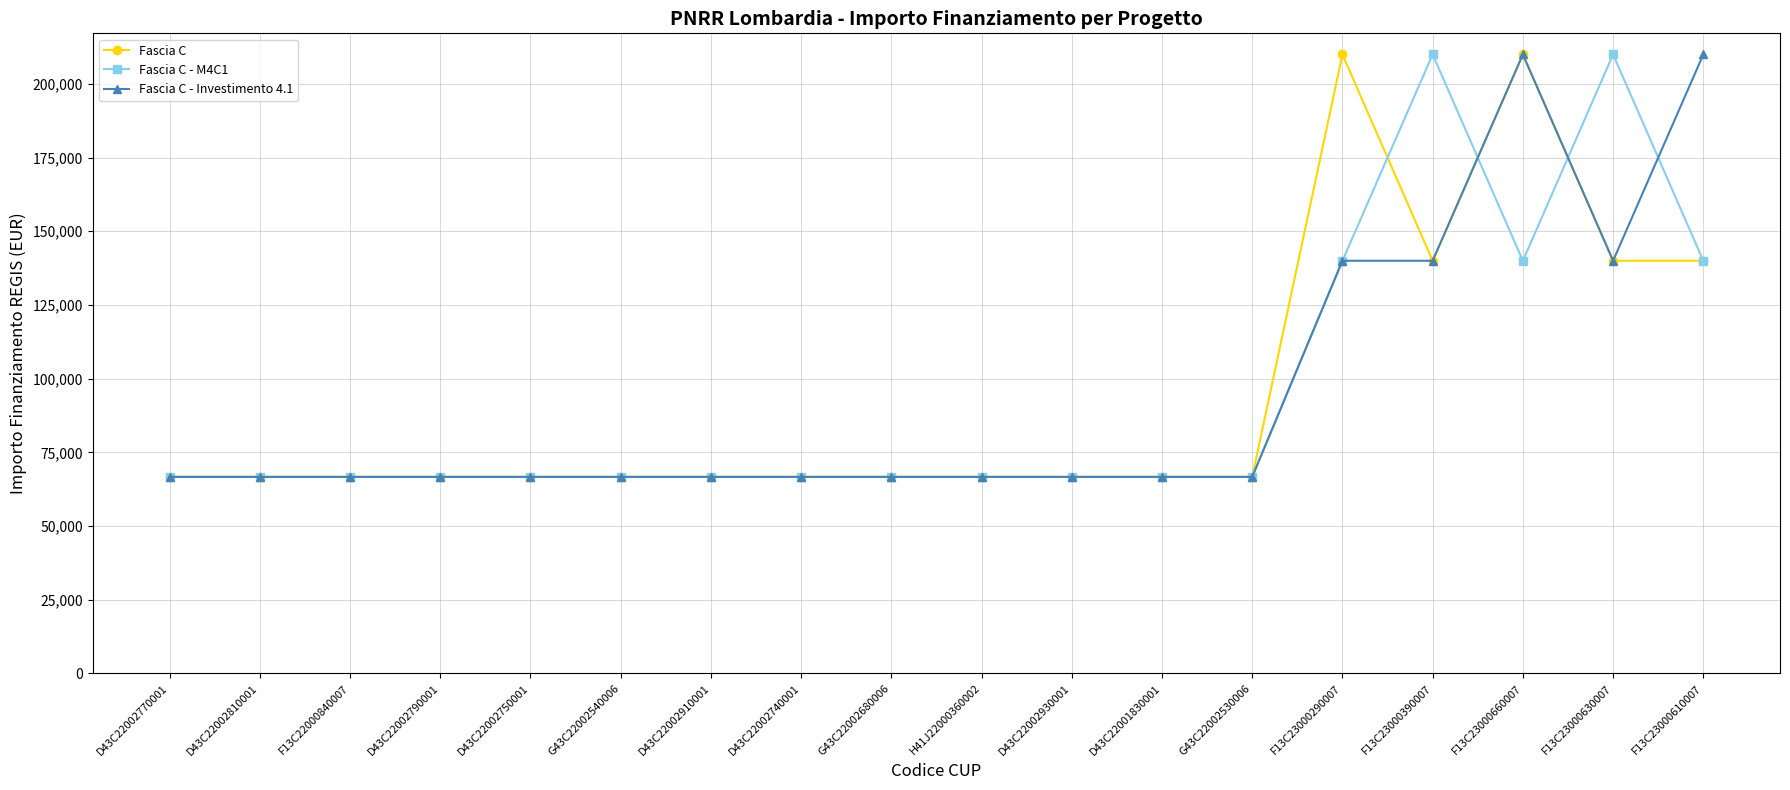

What is the smallest value displayed?

66666.7